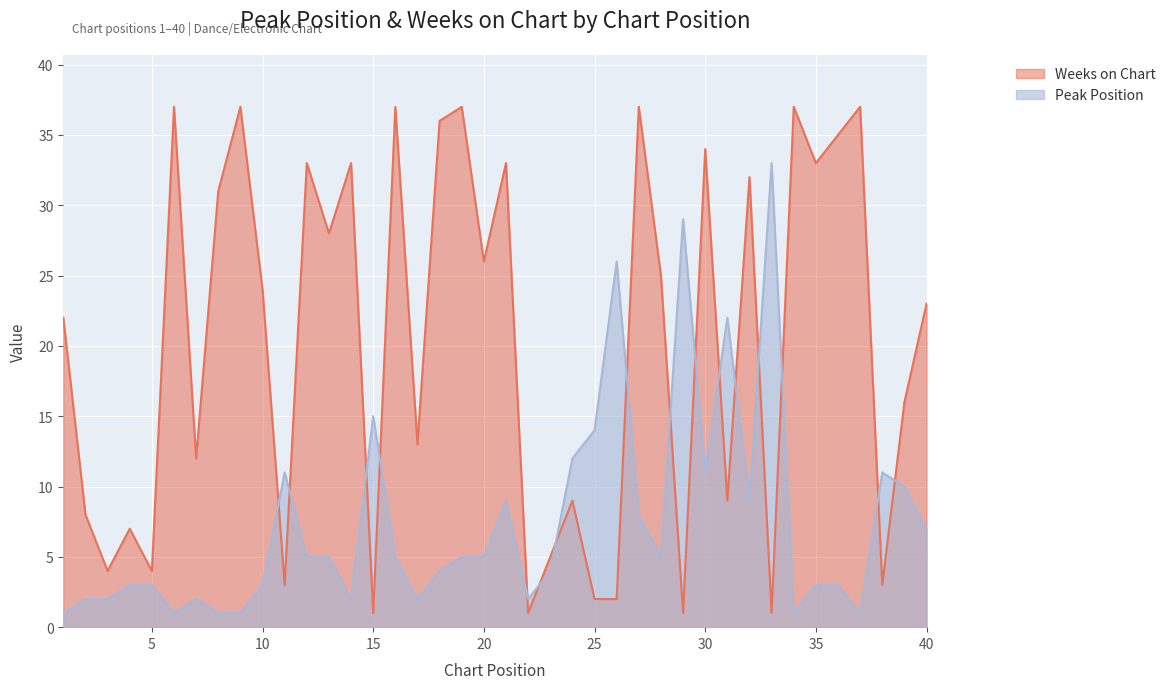

Rank the series by their average value, from highest to lowest.

Weeks on Chart, Peak Position